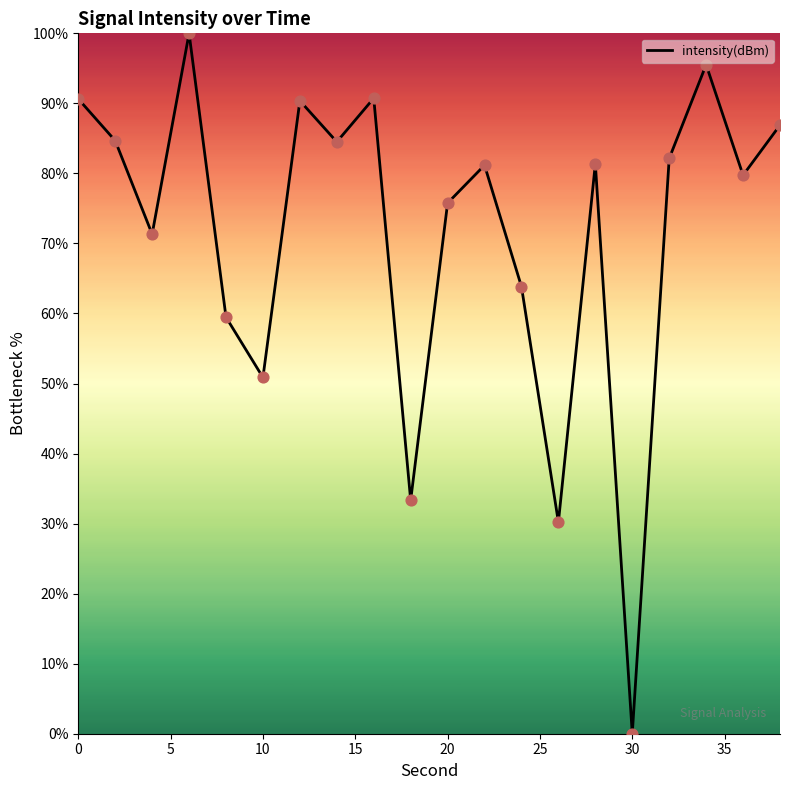

What is the difference between the maximum and minimum values?

100.0